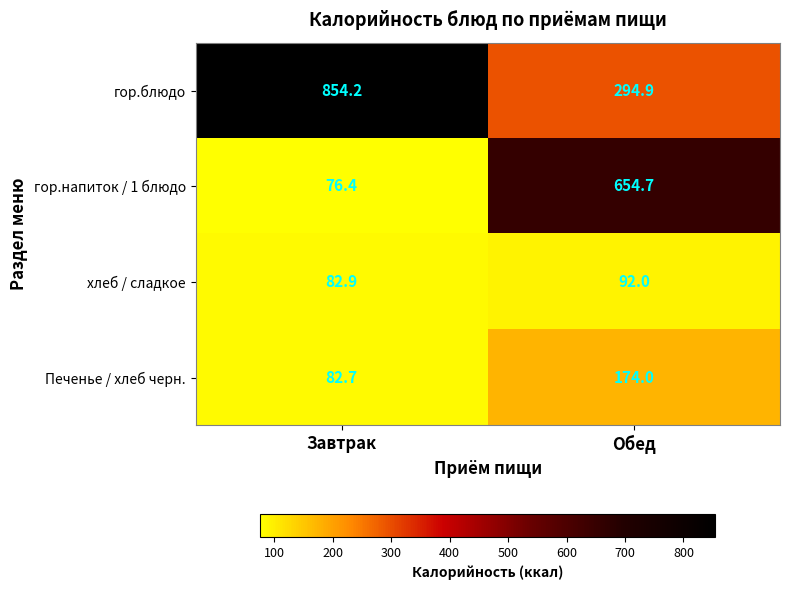

Is it true that гор.напиток / 1 блюдо equals 76.4 at Завтрак?

True